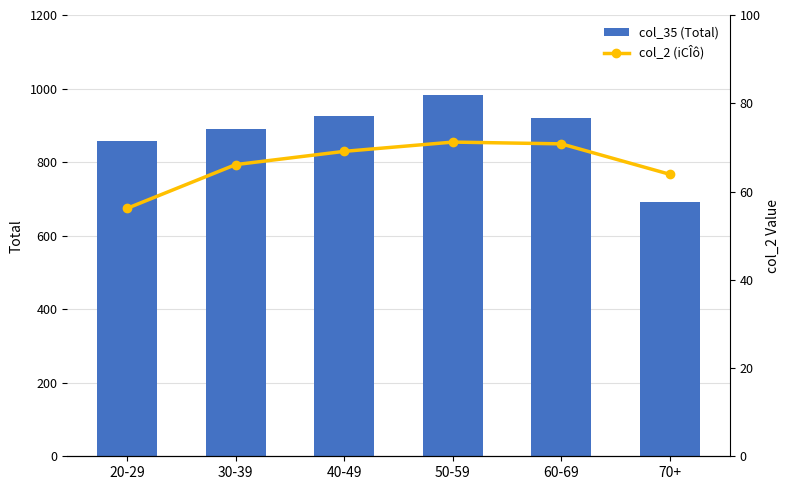

List the labels in order of col_2 (iCÎô) value, largest first.

50-59, 60-69, 40-49, 30-39, 70+, 20-29